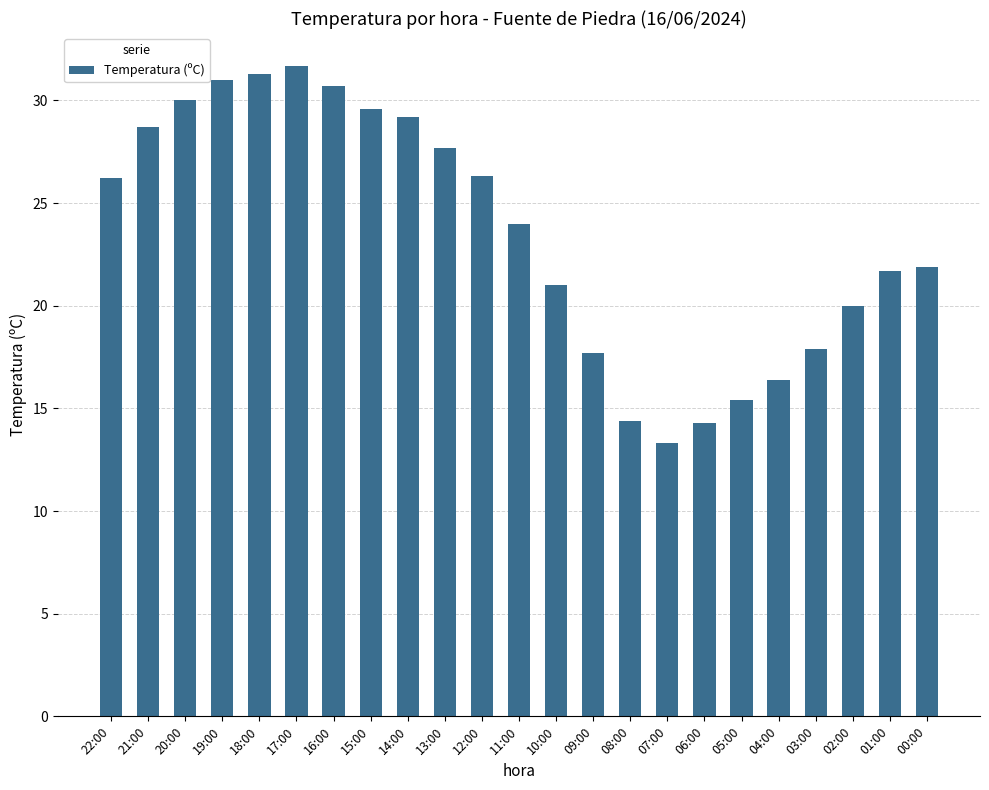

At which label does the data first exceed 24?

22:00